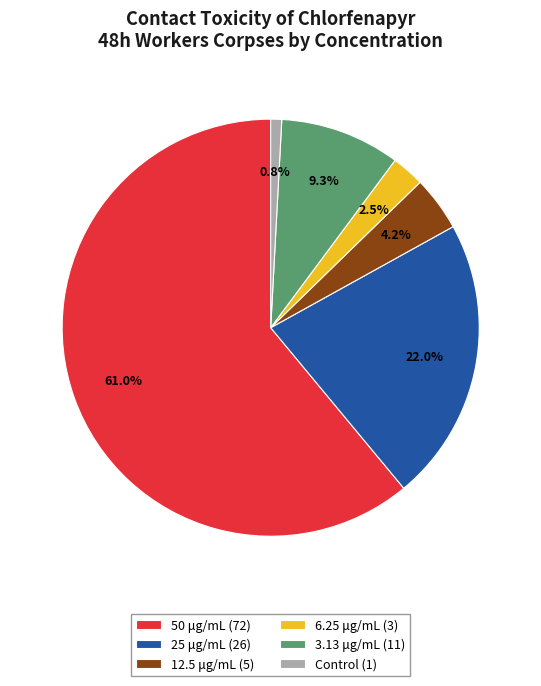

Which category has the smallest portion of the pie?

Control